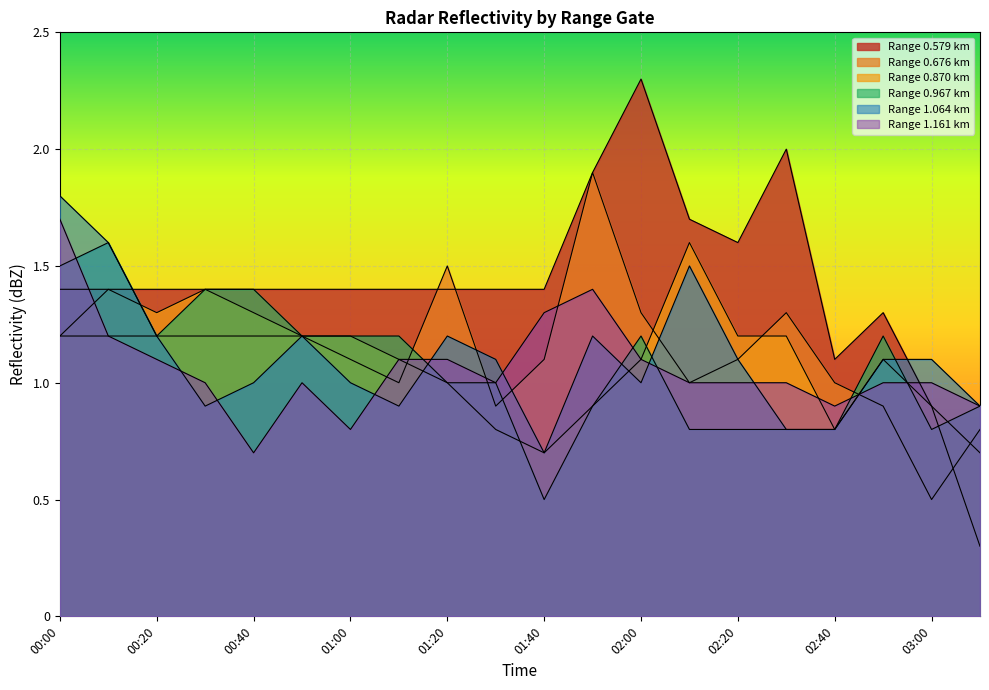

Which category has the lowest value in the 1.161 series?

00:40